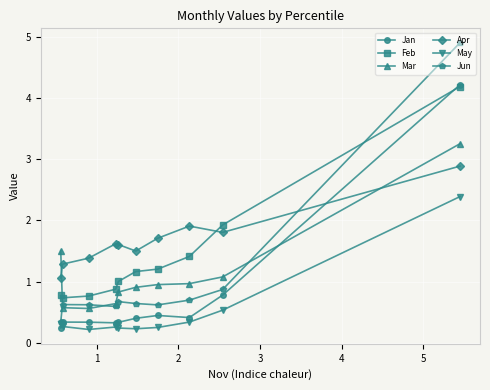

What is the lowest value of the Mar series?

0.6